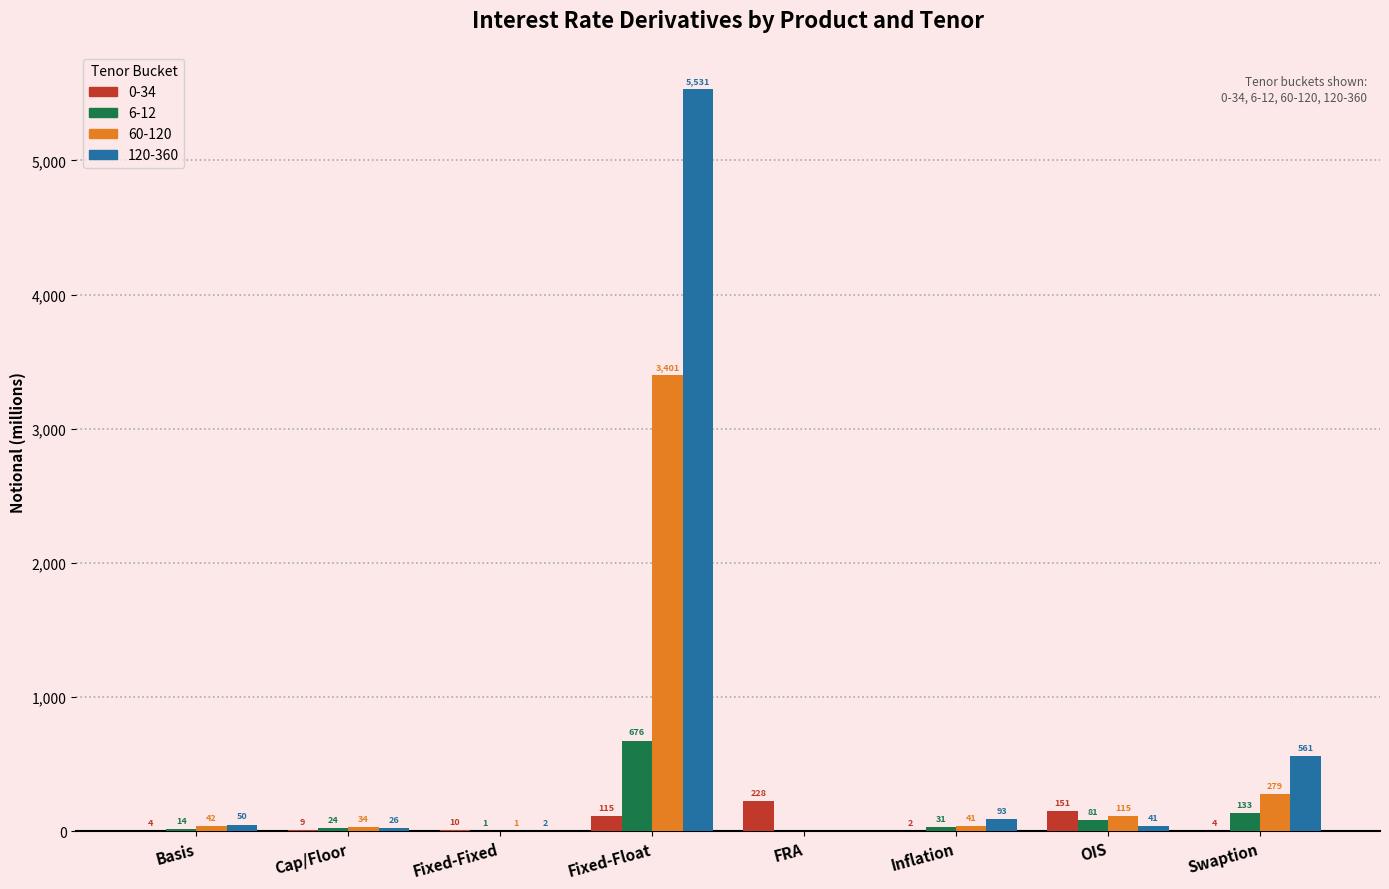

What is the maximum value for 0-34?

228